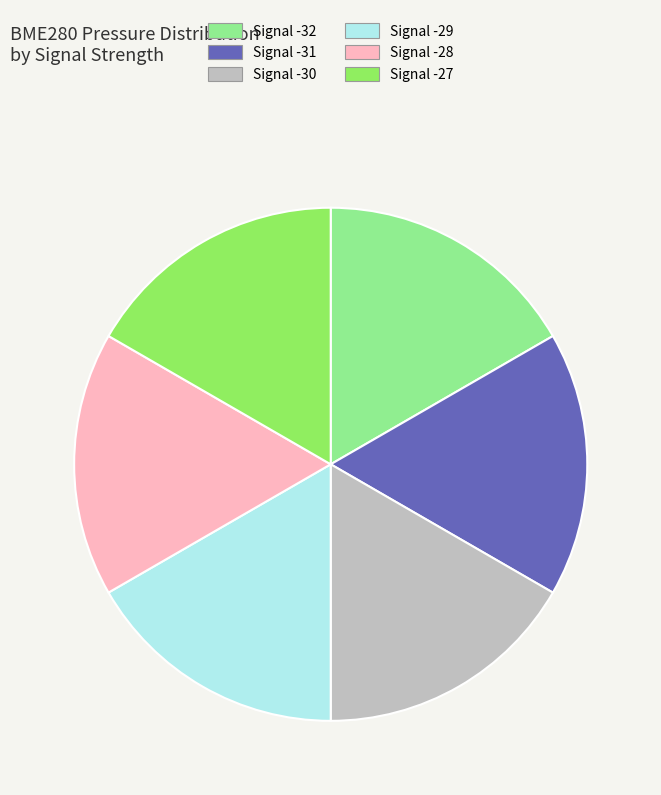

How many slices are in this pie chart?

6